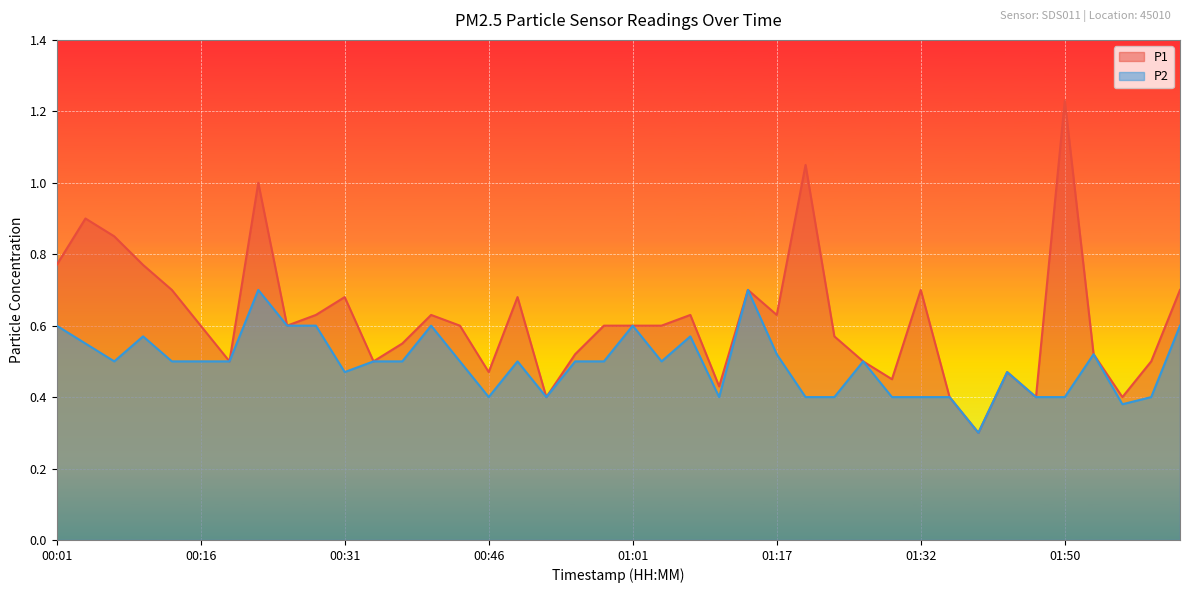

In P2, how many points are lower than both neighbors (excluding endpoints)?

8